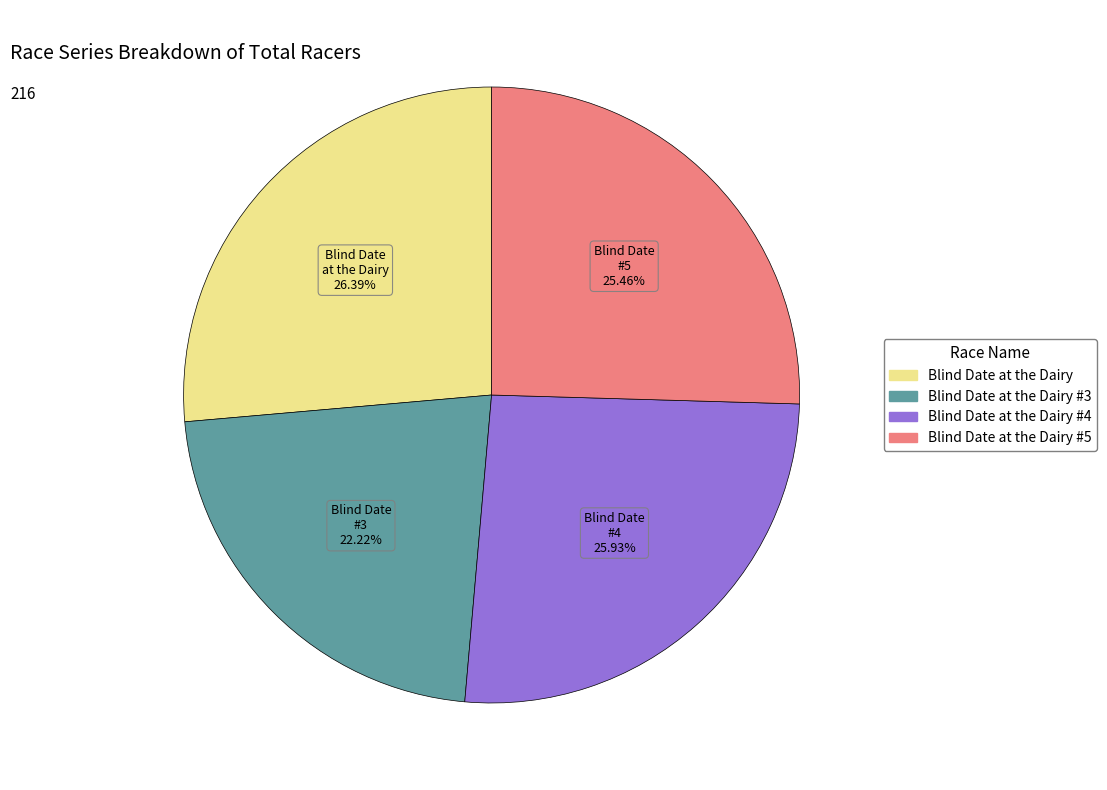

The Blind Date at the Dairy slice represents 14% of the pie. True or false?

False